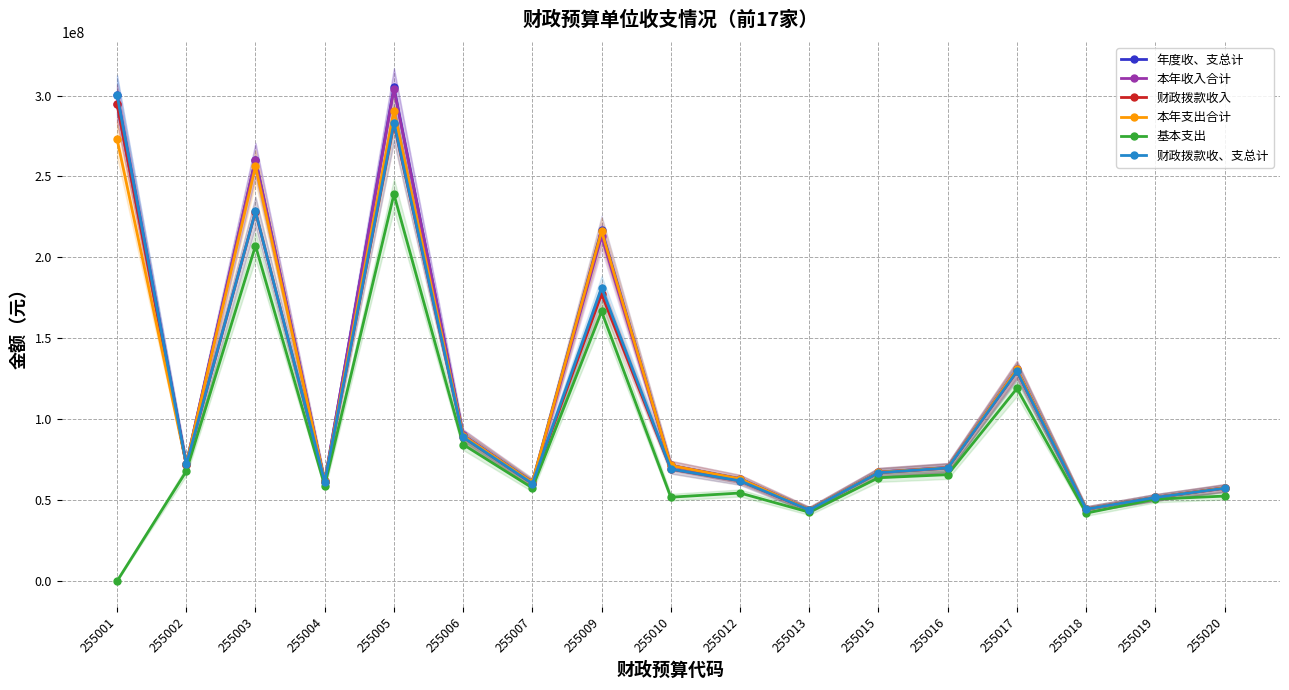

True or false: 年度收、支总计 and 本年收入合计 intersect in this chart.

False